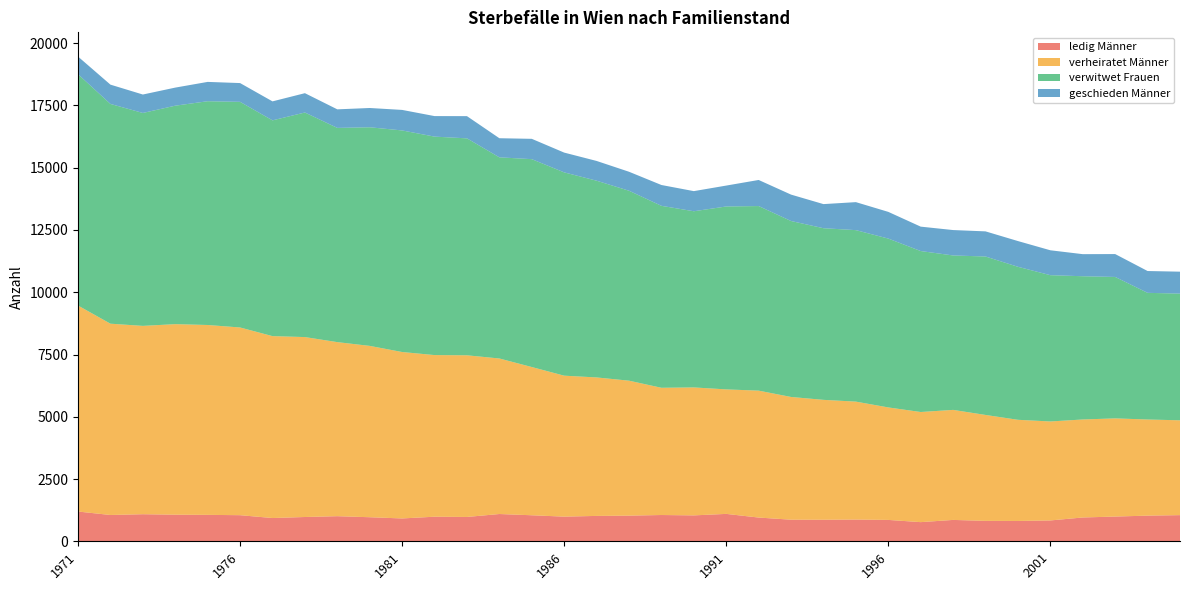

Reading left to right, extract all data points from this chart.

ledig Männer: 1195	1056	1087	1068	1061	1048	934	975	1008	966	917	987	977	1095	1045	990	1019	1030	1055	1040	1100	953	867	865	872	858	769	858	820	816	837	956	993	1030	1050
verheiratet Männer: 8271	7681	7562	7651	7624	7537	7304	7225	6989	6880	6683	6490	6491	6245	5952	5660	5560	5419	5109	5138	4999	5096	4928	4814	4736	4517	4422	4418	4253	4062	3974	3935	3942	3860	3808
verwitwet Frauen: 9289	8824	8550	8772	8985	9060	8664	9017	8602	8778	8897	8772	8711	8077	8347	8163	7900	7627	7306	7074	7345	7412	7065	6892	6886	6780	6463	6201	6362	6144	5874	5752	5679	5086	5087
geschieden Männer: 708	775	740	726	776	754	762	776	745	774	824	824	892	767	816	794	793	762	836	808	839	1047	1060	968	1124	1072	980	1020	1009	1033	1000	886	919	876	881